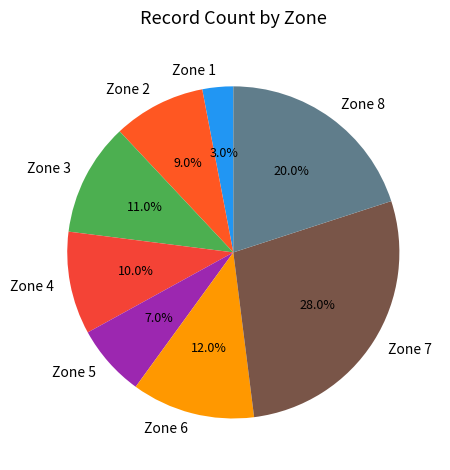

Does any single category account for the majority?

No